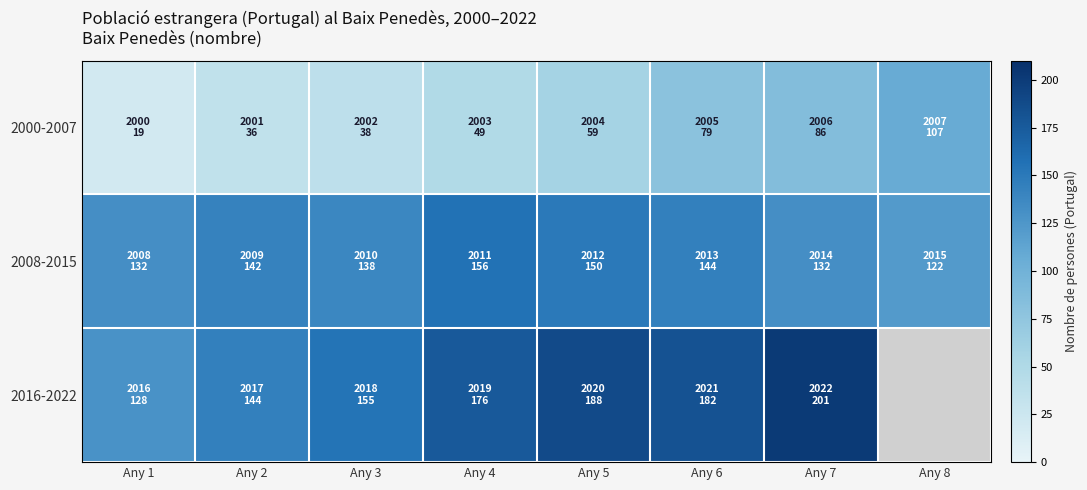

The 2008-2015 series shows 84.0 at Any 6. True or false?

False